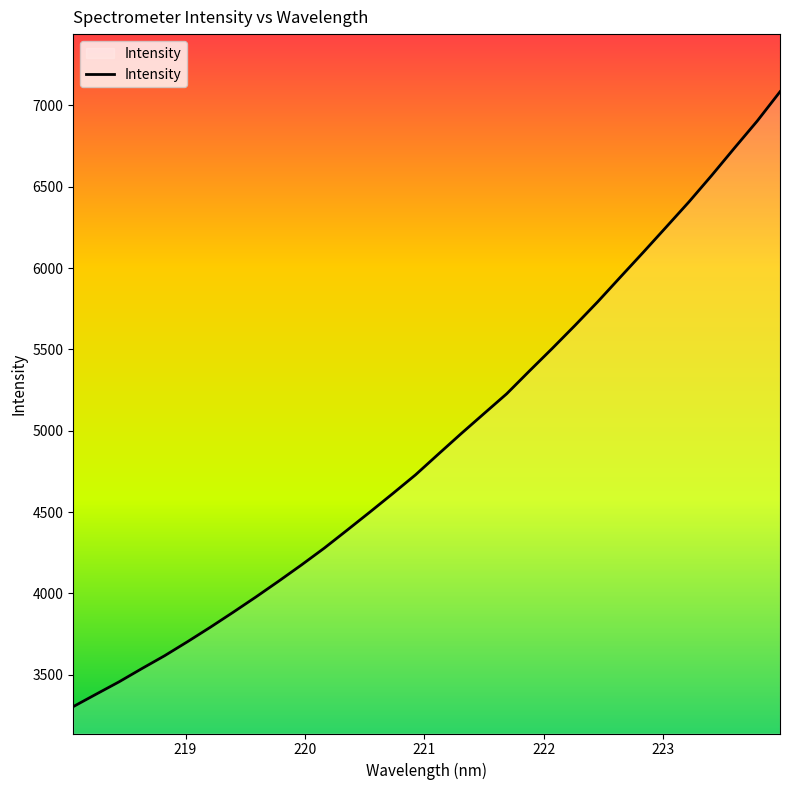

Does the chart display data point markers on the line(s)?

No